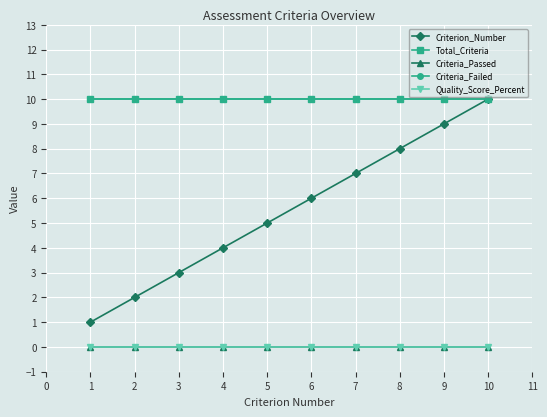

Reading right to left, list all the values displayed in this chart.

Criterion_Number: 10	9	8	7	6	5	4	3	2	1
Total_Criteria: 10	10	10	10	10	10	10	10	10	10
Criteria_Passed: 0	0	0	0	0	0	0	0	0	0
Criteria_Failed: 10	10	10	10	10	10	10	10	10	10
Quality_Score_Percent: 0	0	0	0	0	0	0	0	0	0